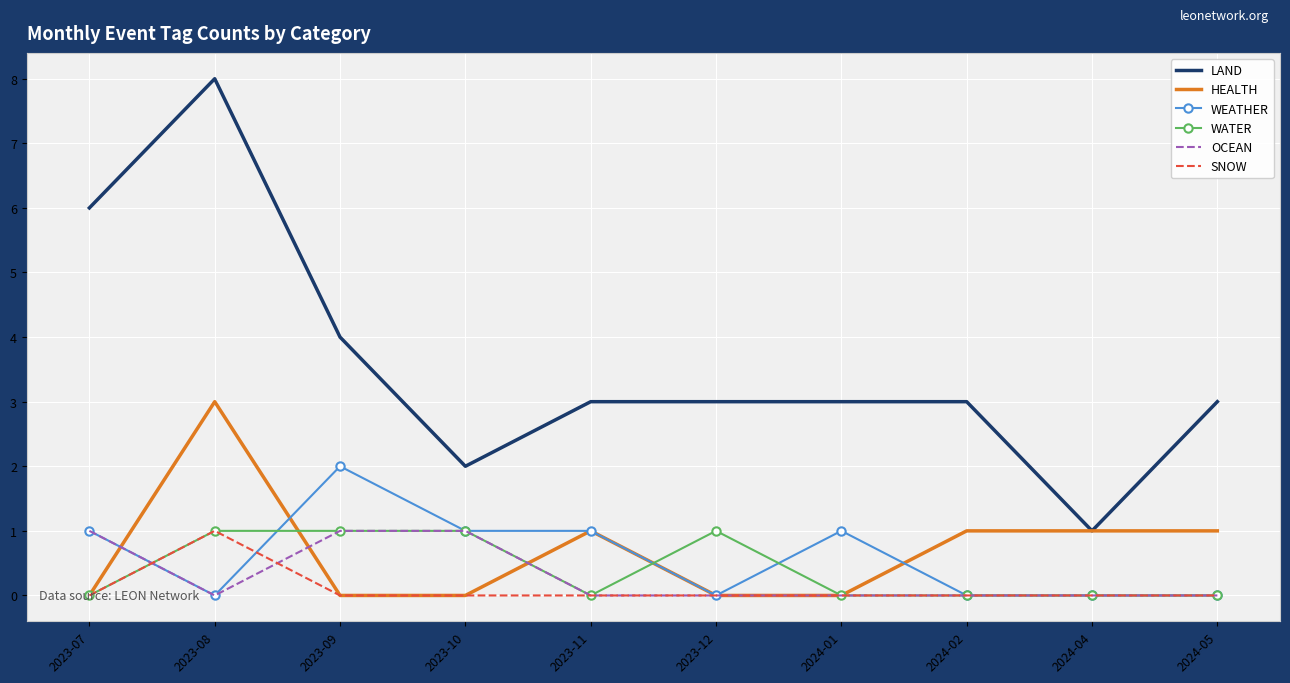

True or false: LAND and SNOW intersect in this chart.

False